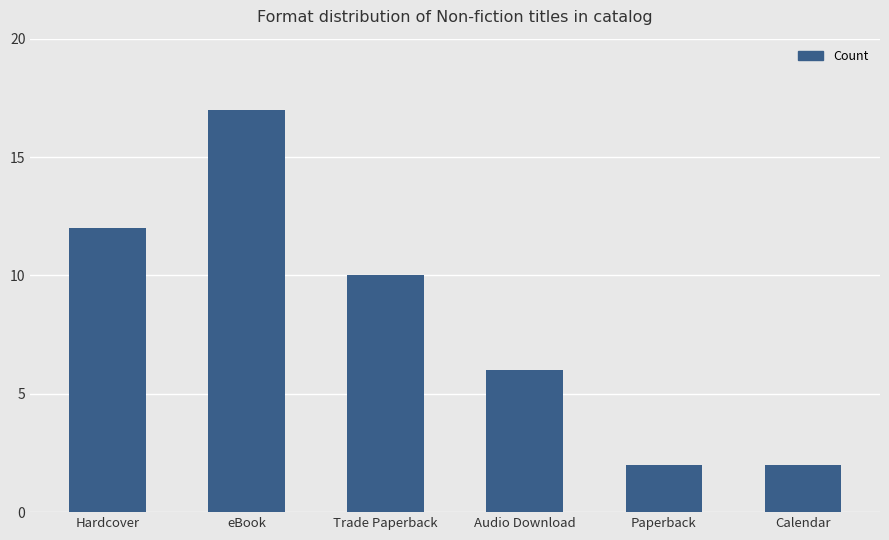

True or false: the data shows 2 at Paperback.

True